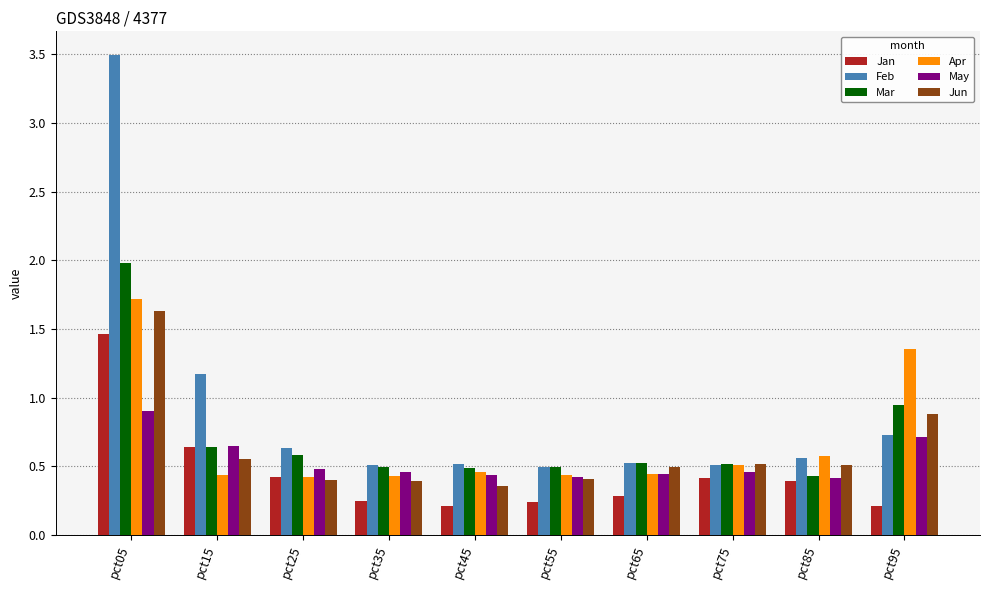

The value of Jun at pct75 is 0.5. True or false?

True